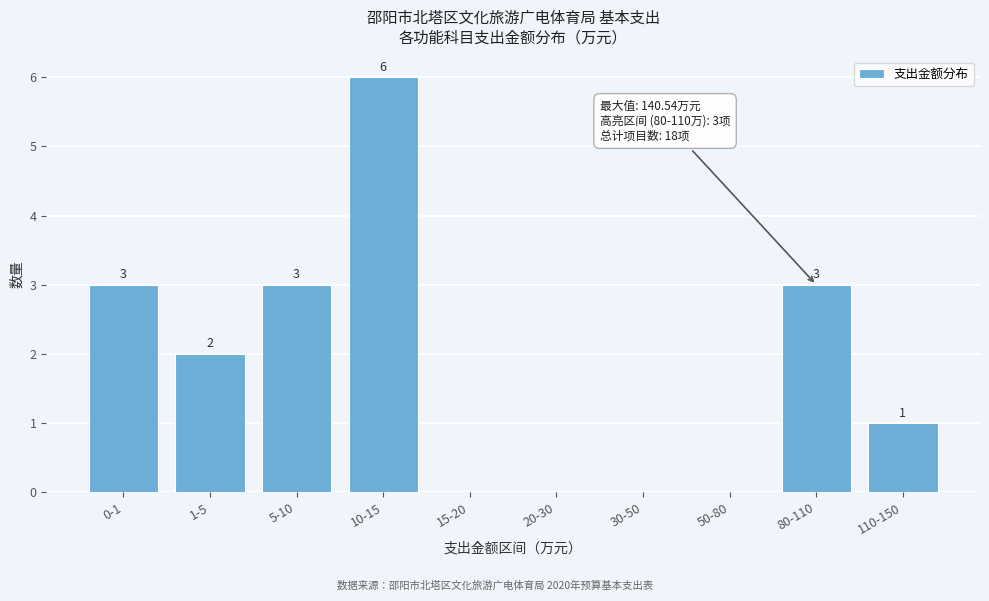

Reading left to right, what are all the values shown in this chart?

0-1=3	1-5=2	5-10=3	10-15=6	15-20=0	20-30=0	30-50=0	50-80=0	80-110=3	110-150=1